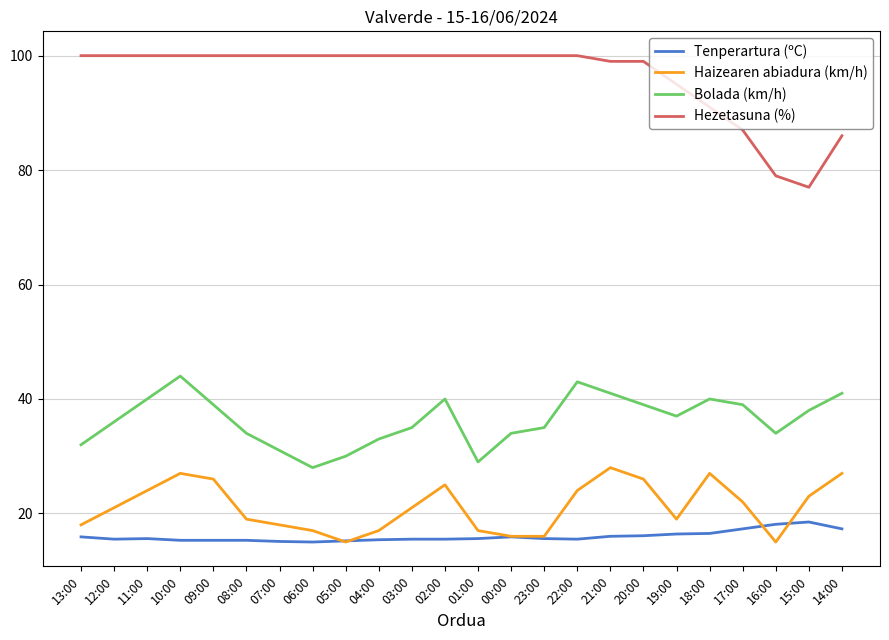

True or false: Hezetasuna (%) and Haizearen abiadura (km/h) intersect in this chart.

False